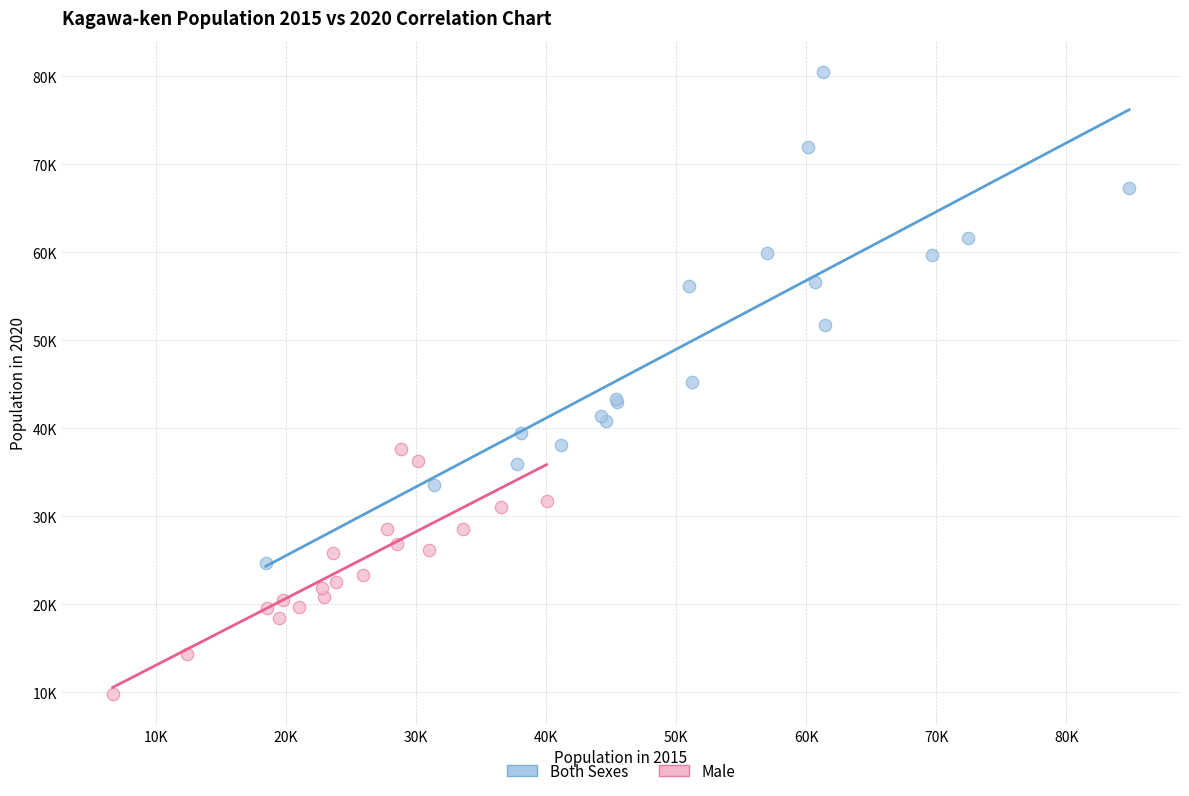

Which series has the widest spread of Y values?

Both Sexes